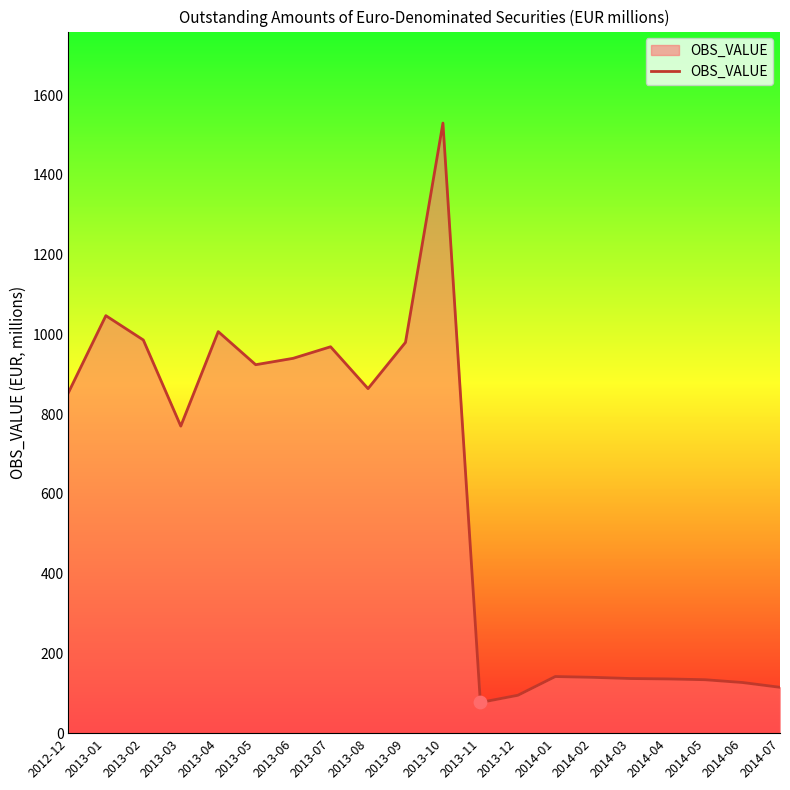

Between 2013-08 and 2013-11, which is larger?

2013-08